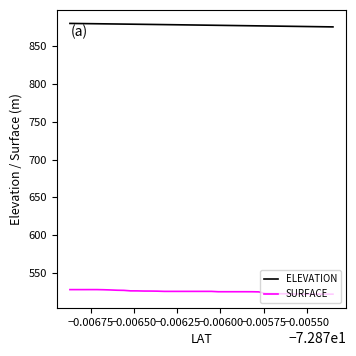

Rank the series by their maximum value, from lowest to highest.

SURFACE, ELEVATION